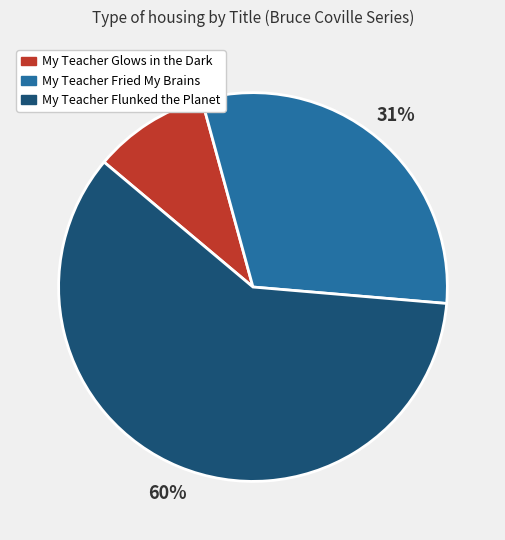

True or false: My Teacher Fried My Brains accounts for 37% of the total.

False